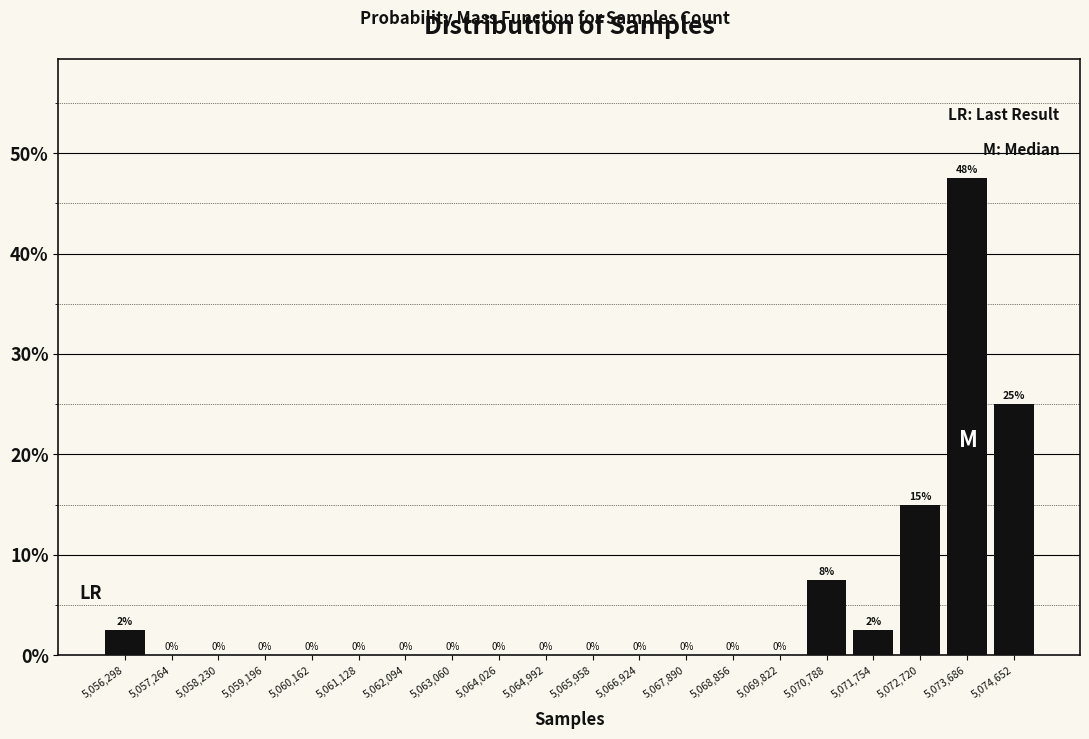

Over which range of the x-axis is the bar tallest?

5073200 to 5074200